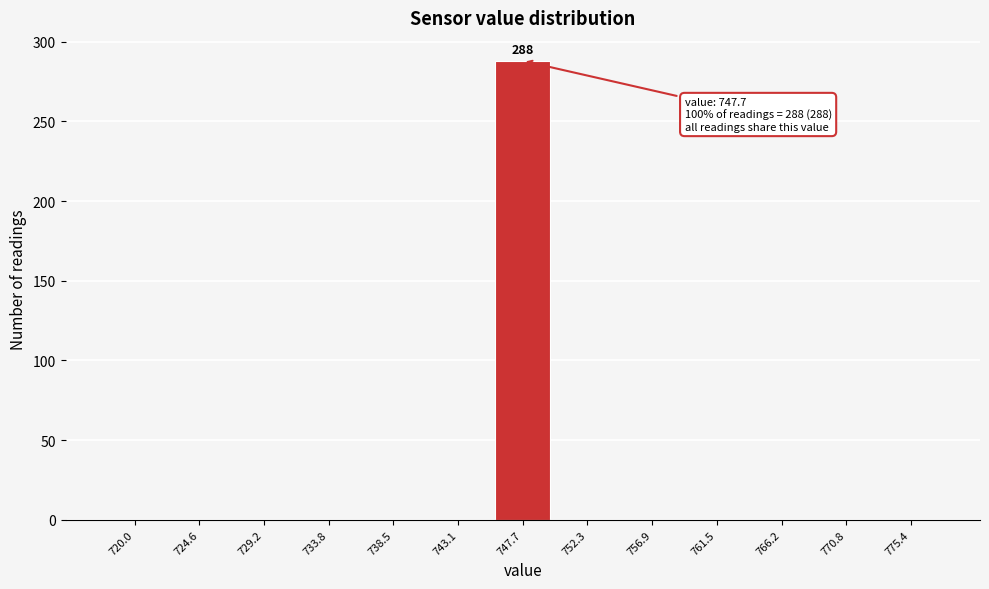

Reading left to right, what are all the values shown in this chart?

720.0=0	724.6=0	729.2=0	733.8=0	738.5=0	743.1=0	747.7=288	752.3=0	756.9=0	761.5=0	766.2=0	770.8=0	775.4=0